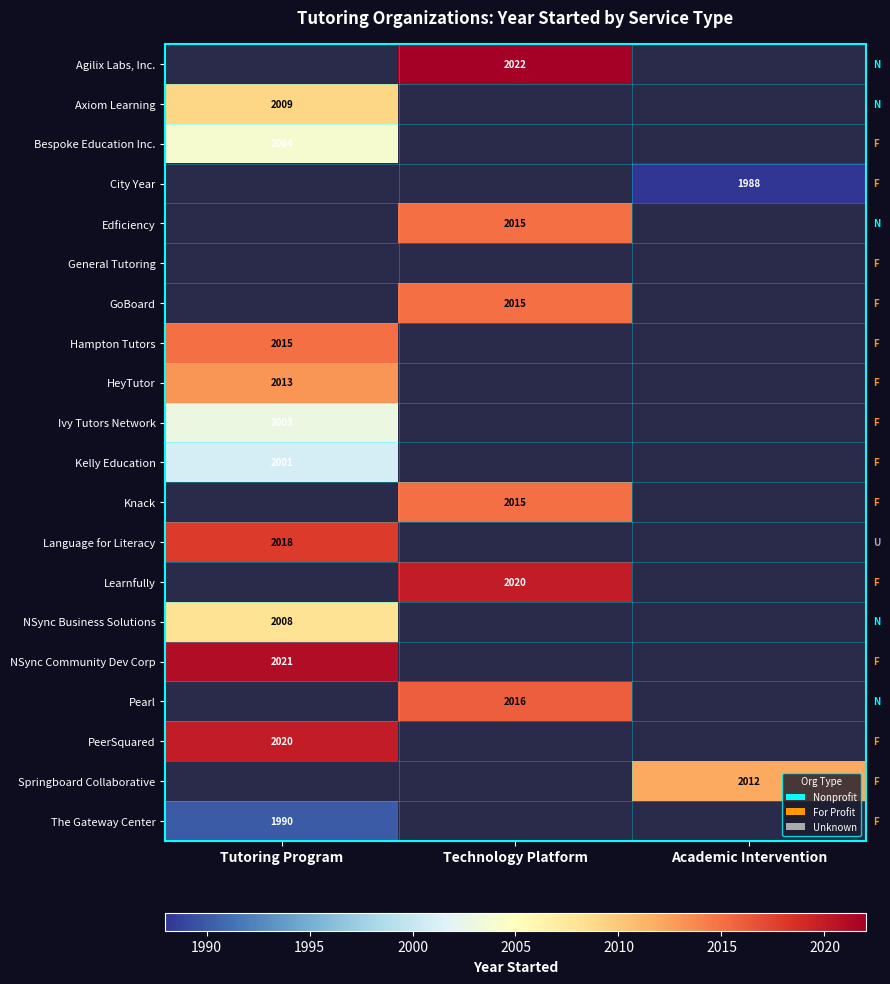

The Agilix Labs, Inc. series shows 2022 at Technology Platform. True or false?

True